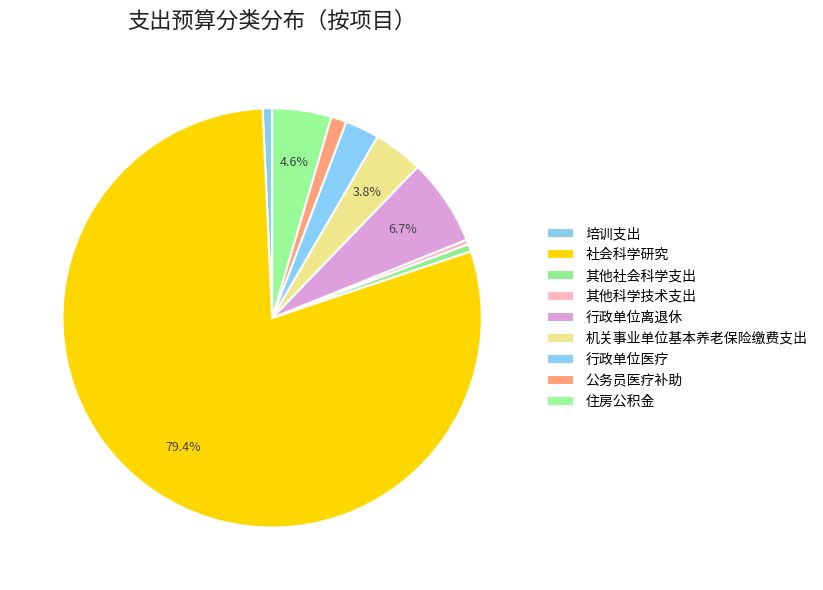

Which slice is the smallest?

其他科学技术支出